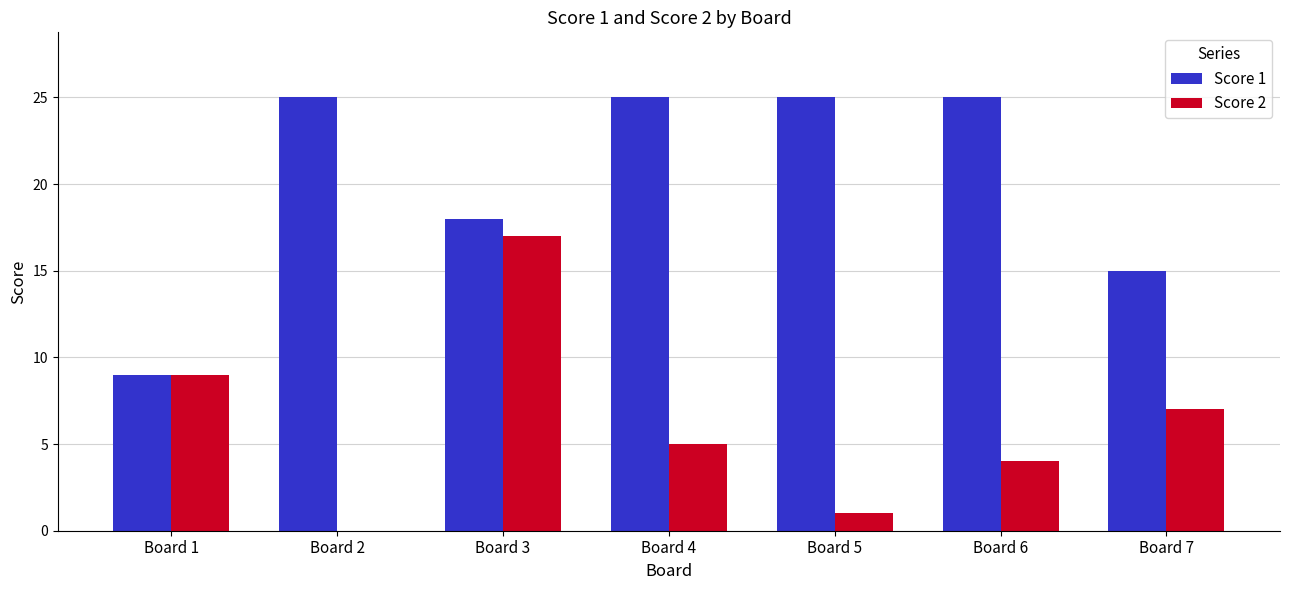

What is the maximum value for Score 2?

17